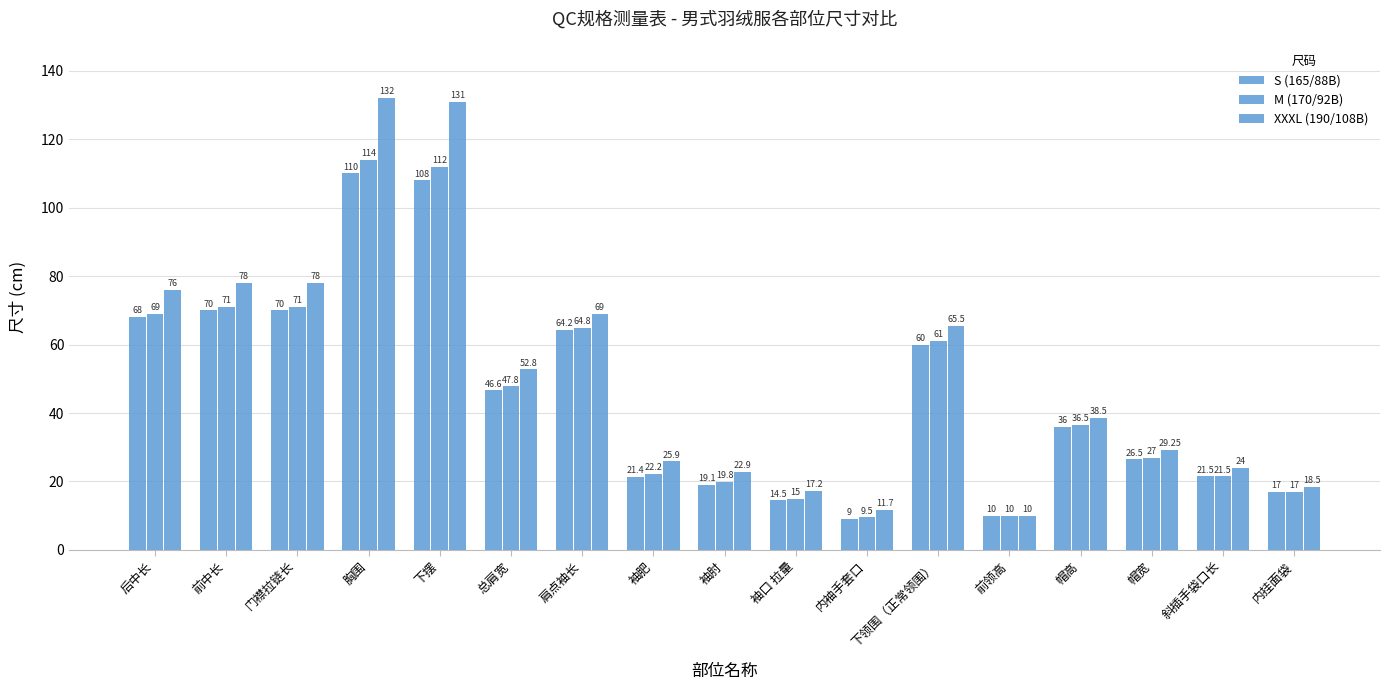

At how many categories does at least one series exceed 125?

2